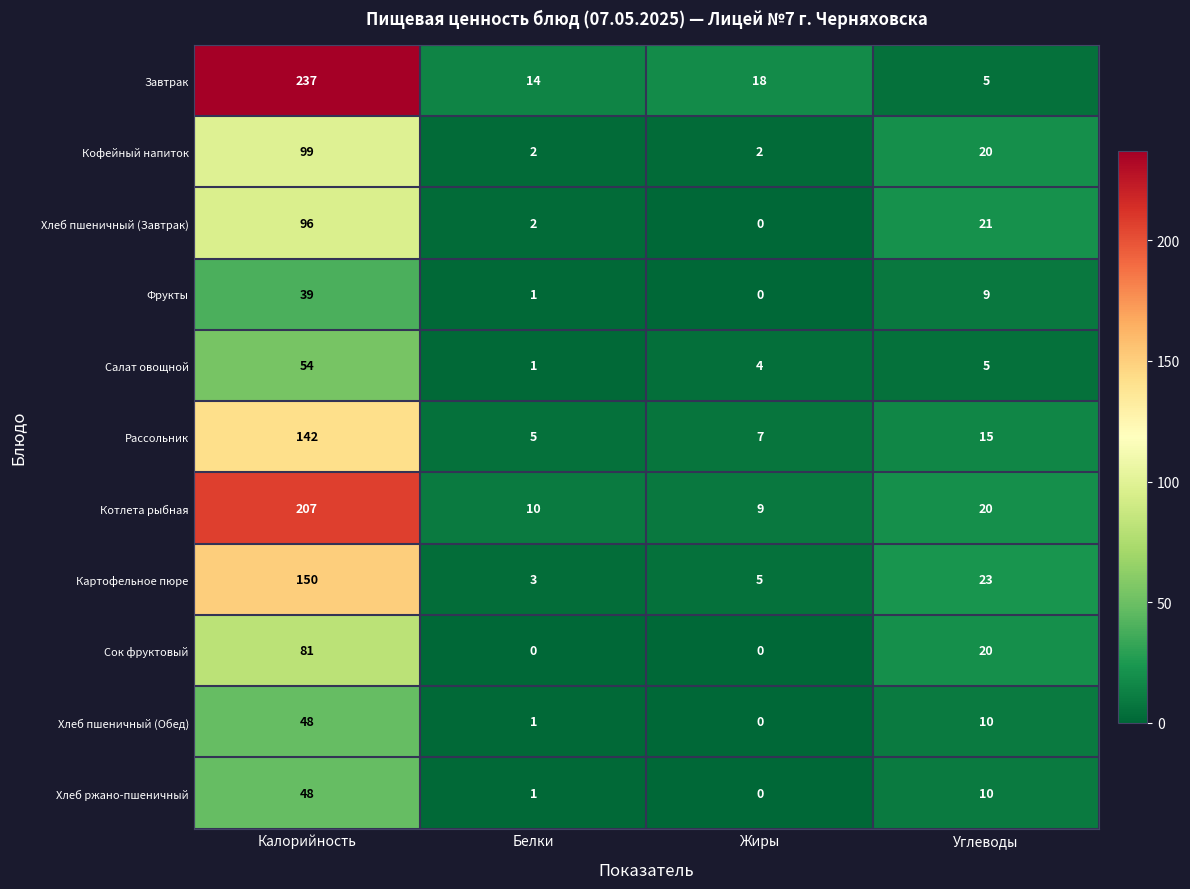

At which label is Хлеб пшеничный (Обед) closest to 24?

Углеводы